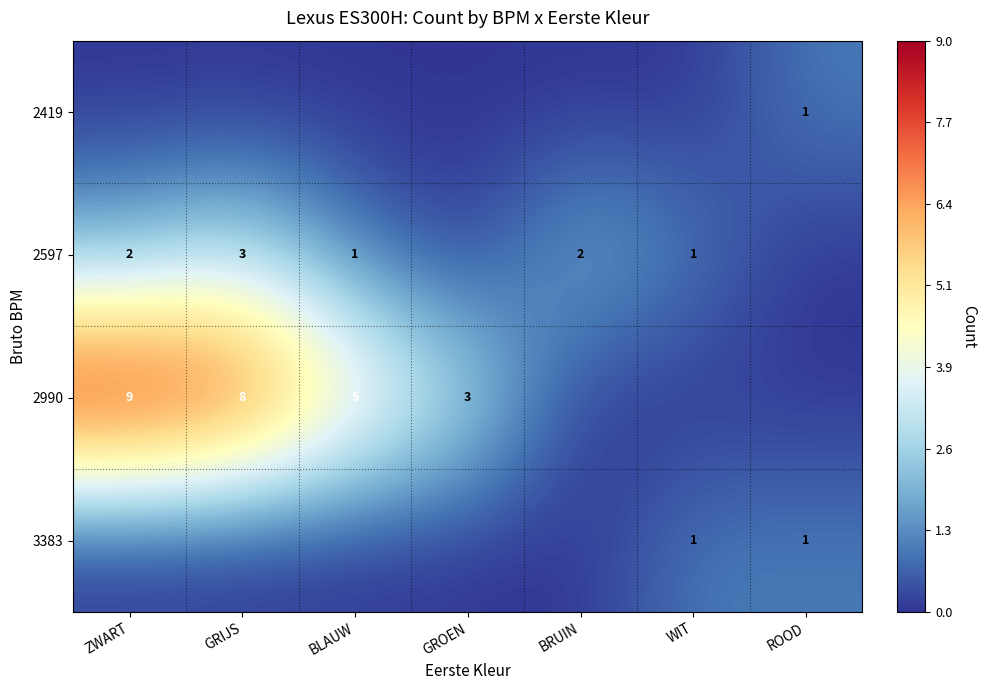

At how many categories does at least one series exceed 5?

2